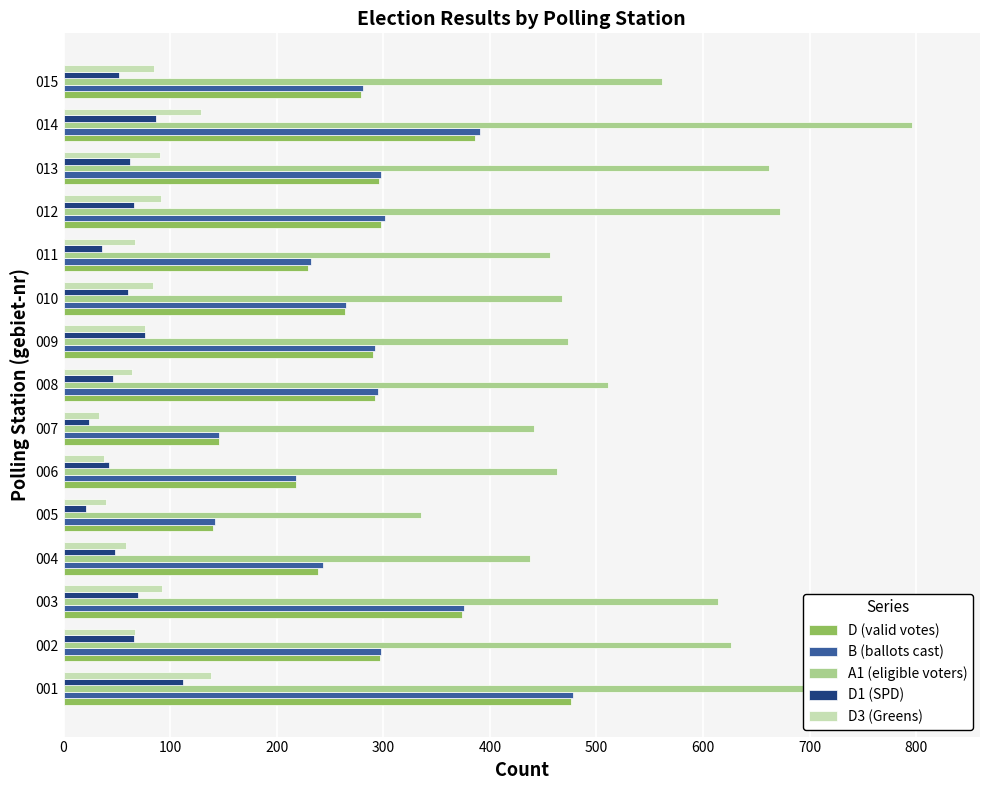

Reading right to left, list all the values displayed in this chart.

D (valid votes): 279	386	296	298	229	264	290	292	146	218	140	239	374	297	476
B (ballots cast): 281	391	298	302	232	265	292	295	146	218	142	243	376	298	478
A1 (eligible voters): 562	796	662	672	456	468	473	511	441	463	335	438	614	626	819
D1 (SPD): 52	87	62	66	36	60	76	46	24	43	21	48	70	66	112
D3 (Greens): 85	129	90	91	67	84	76	64	33	38	40	59	92	67	138